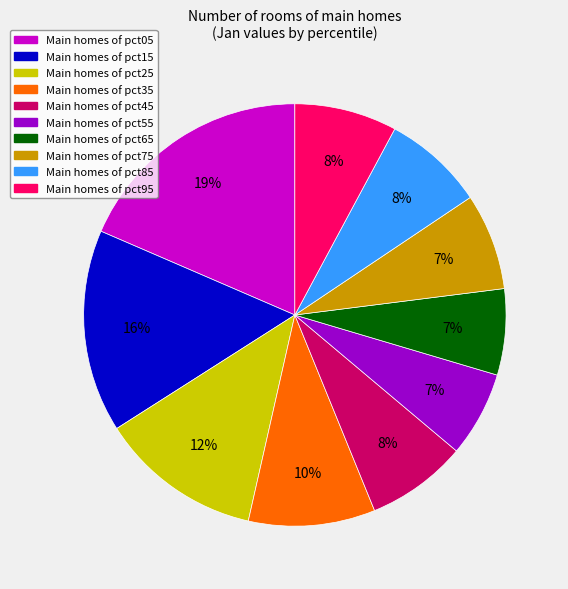

Is there a majority slice in this chart?

No